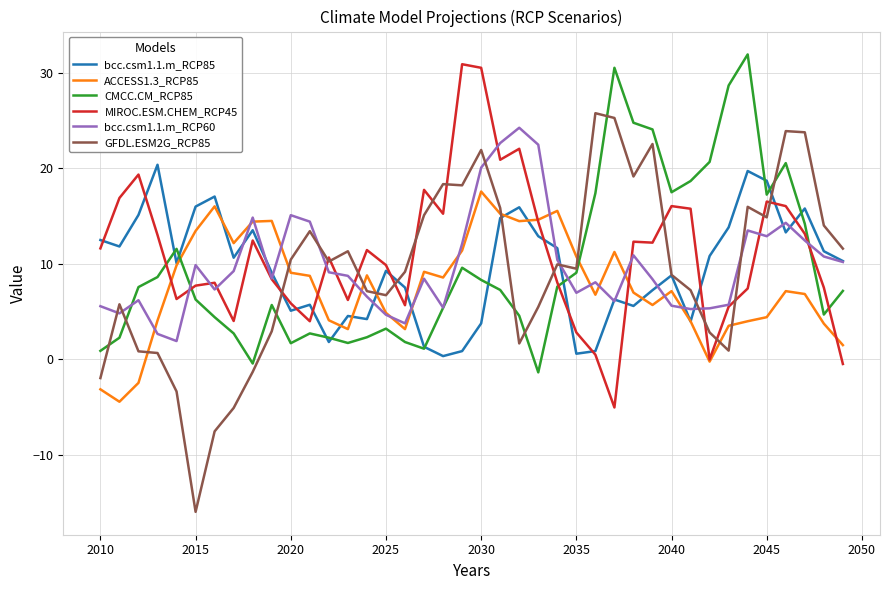

Does the chart have visible grid lines?

Yes